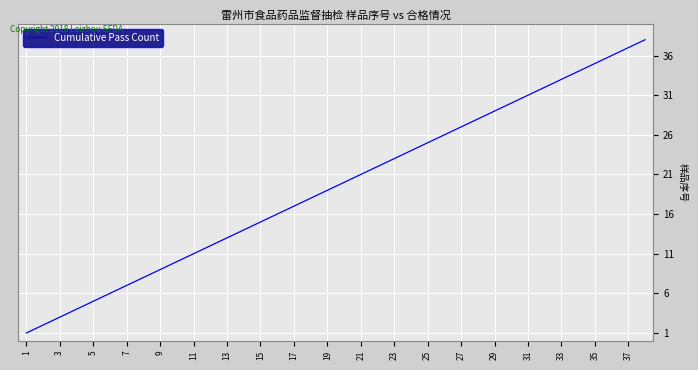

How many lines are shown in the chart?

1